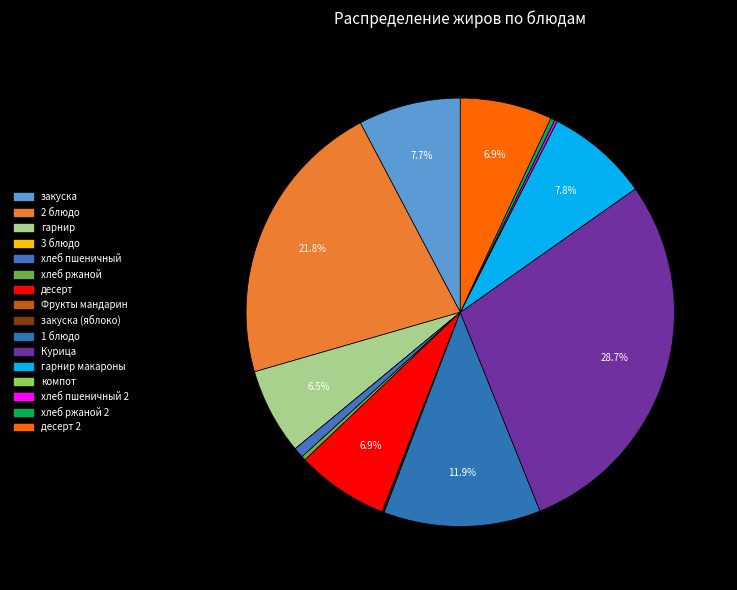

Is there a majority slice in this chart?

No